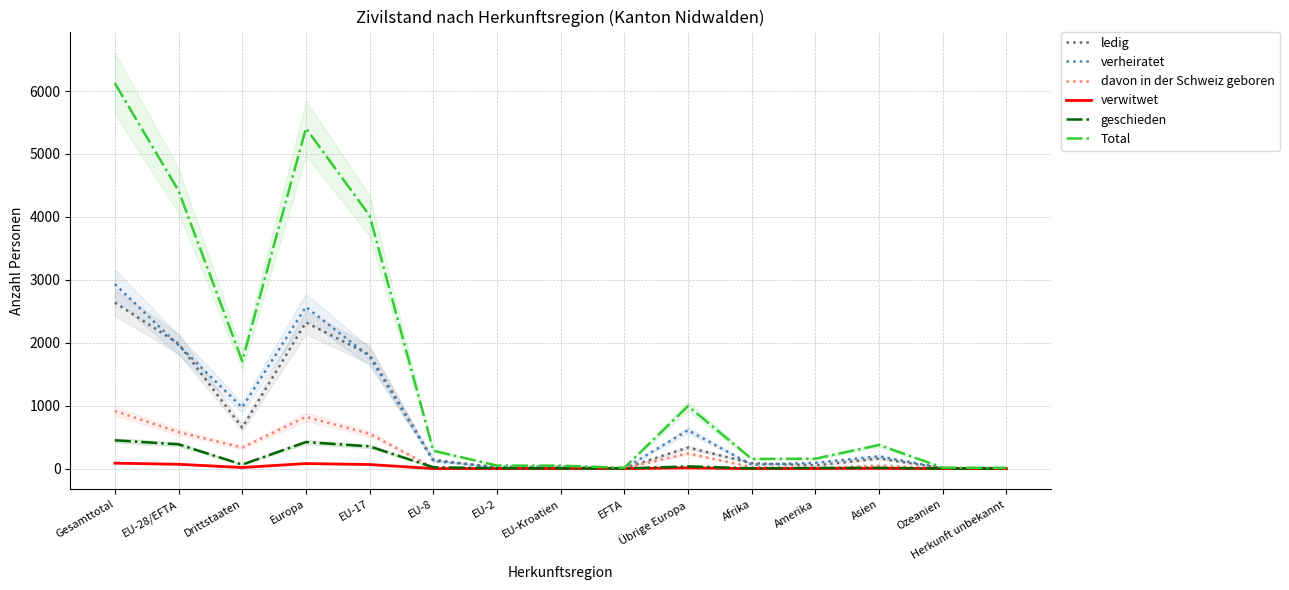

Reading left to right, list all the values displayed in this chart.

ledig: 2638	1986	652	2322	1809	141	15	14	7	336	87	51	161	7	10
verheiratet: 2931	1960	971	2570	1780	121	27	28	4	610	62	92	197	8	2
davon in der Schweiz geboren: 915	580	335	822	553	14	0	6	7	242	24	9	49	1	10
verwitwet: 87	69	18	81	65	1	1	1	1	12	0	2	4	0	0
geschieden: 450	386	64	422	353	22	6	3	2	36	5	10	13	0	0
Total: 6124	4415	1709	5409	4020	285	49	47	14	994	154	158	376	15	12